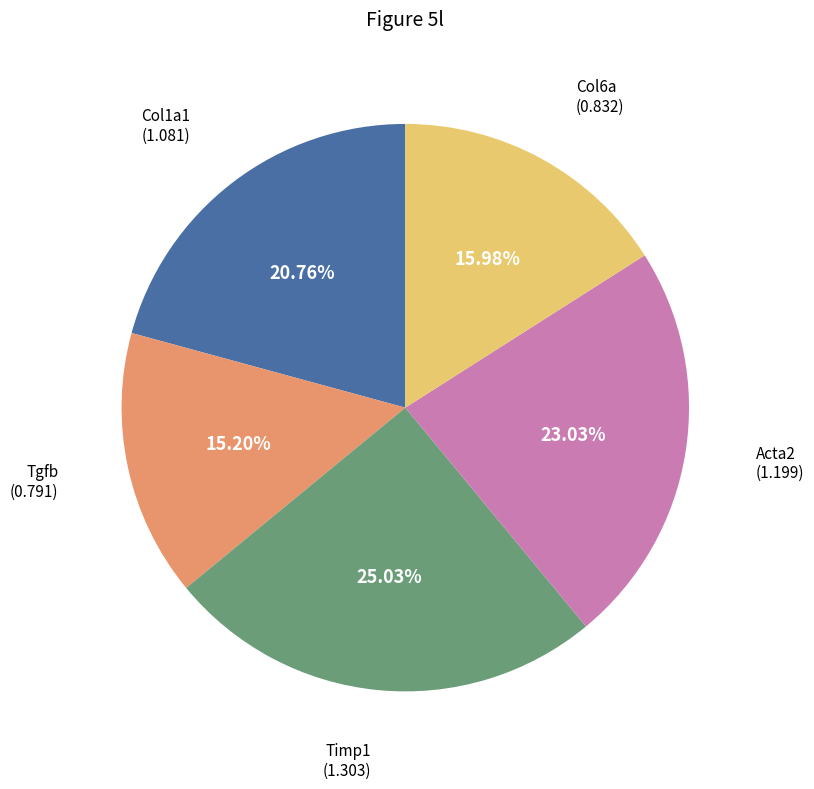

To the nearest percent, what is the average slice percentage?

20%